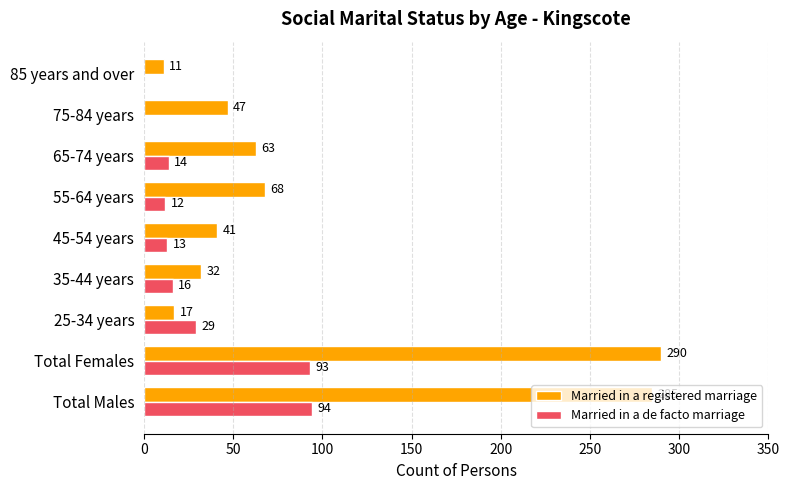

Is the value of Married in a registered marriage at 35-44 years greater than the value of Married in a de facto marriage at 45-54 years?

Yes